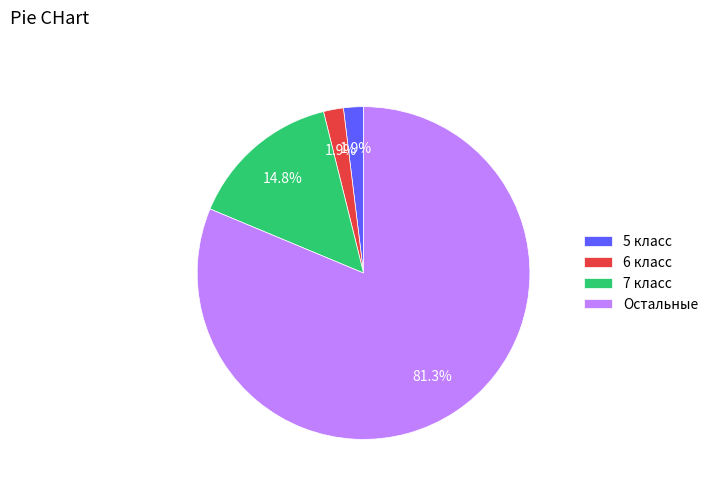

Between 5 класс and 7 класс, which is larger?

7 класс